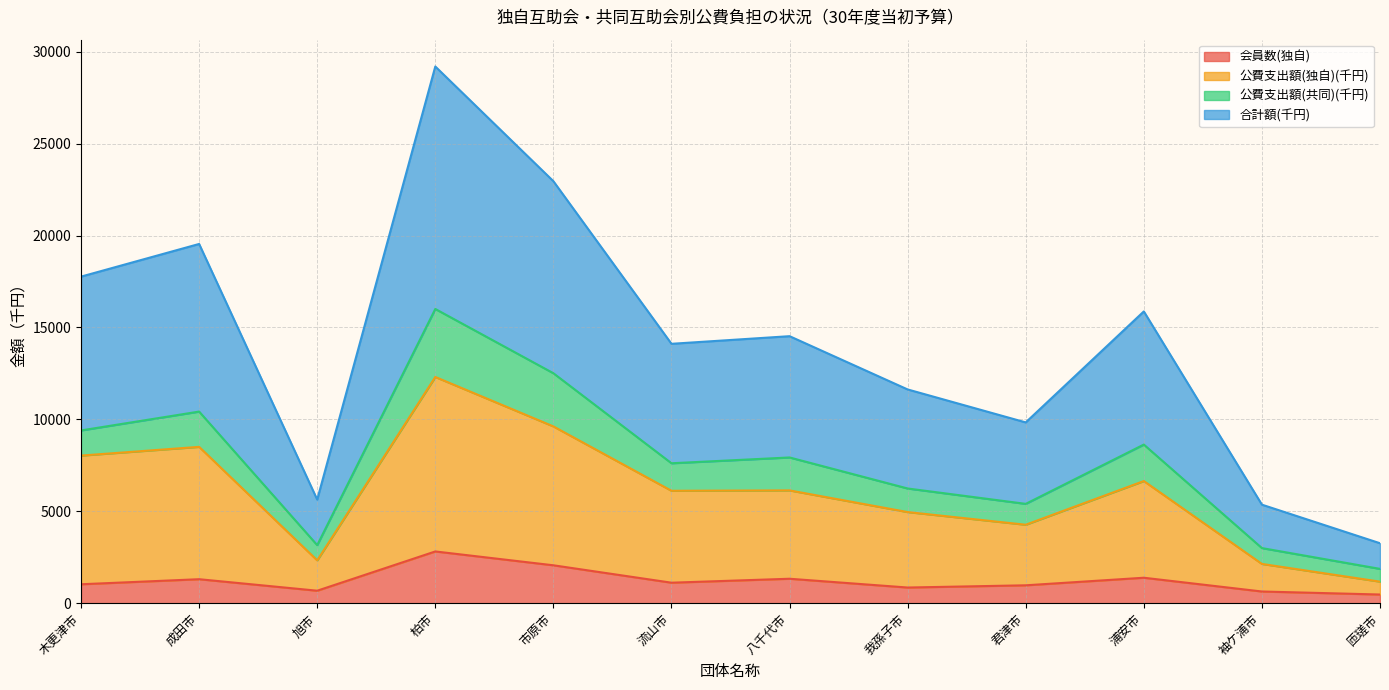

Is it true that 会員数(独自) equals 1304 at 成田市?

True